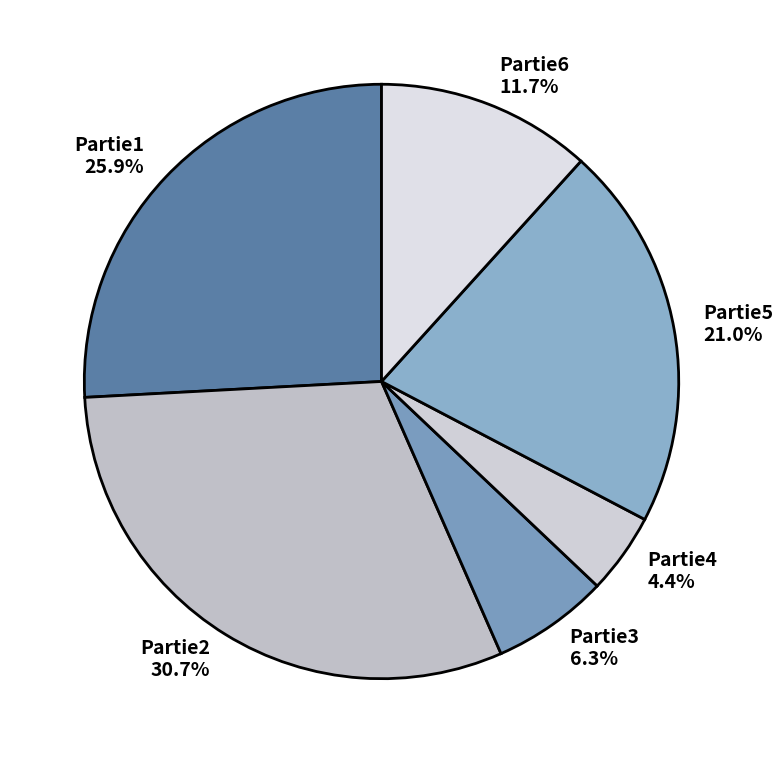

What percentage is NOT represented by Partie6?

88.3%